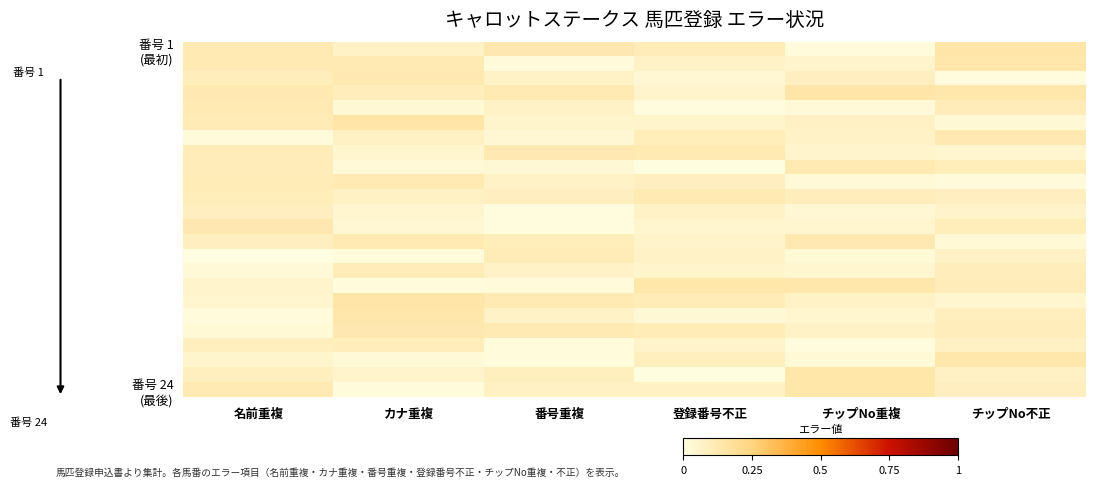

Which category has the highest value across all series?

チップNo不正